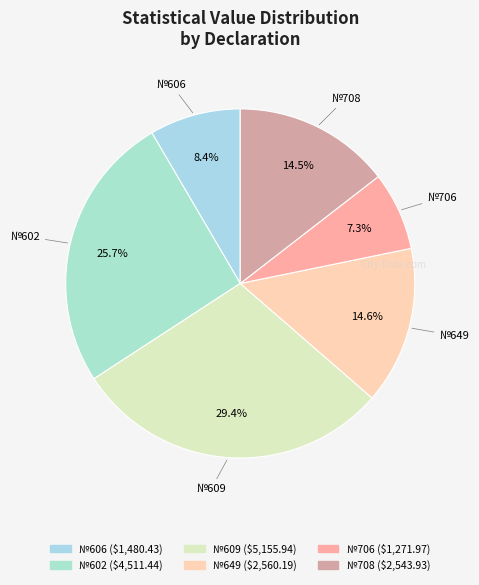

What is the smallest slice in the pie chart?

706